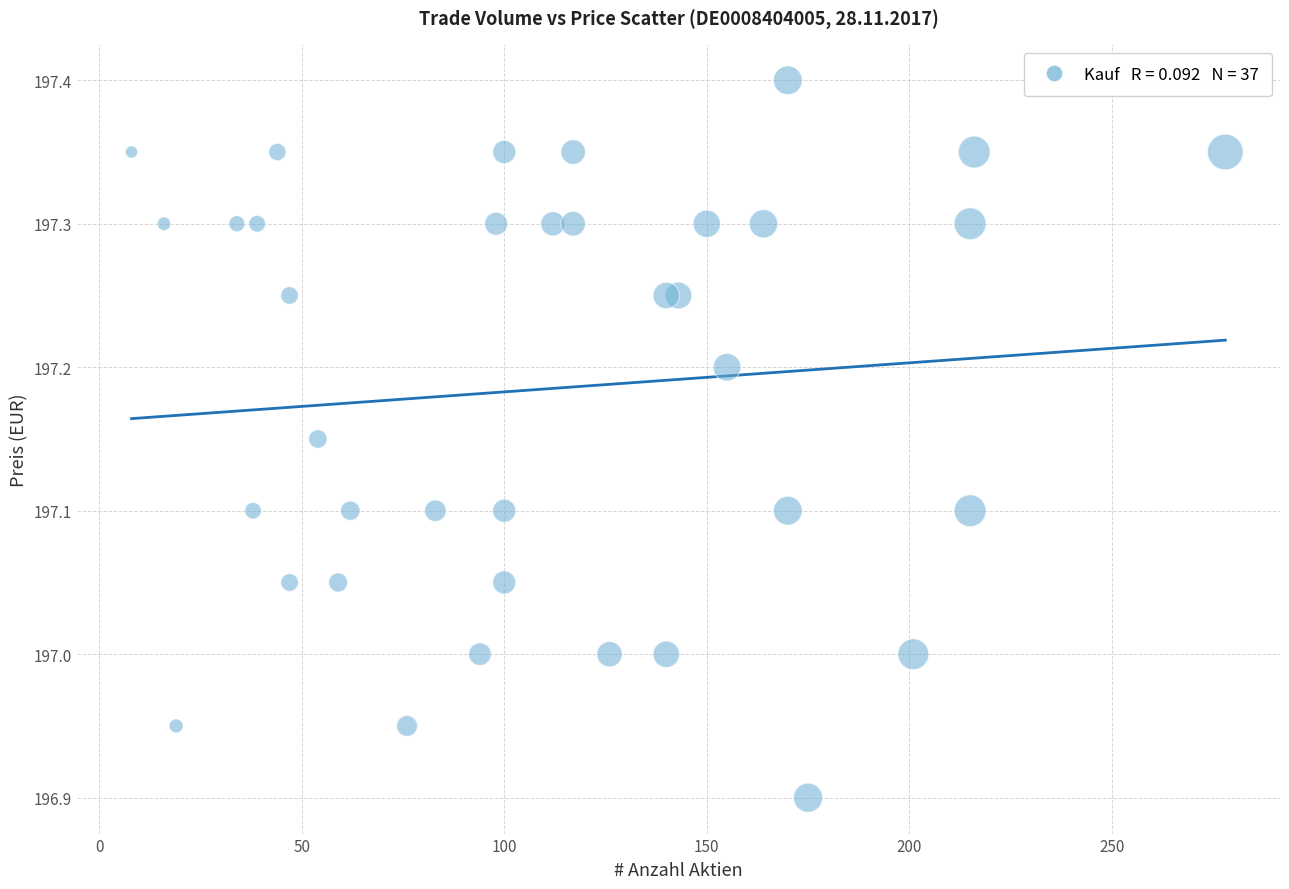

What is the range of Y values (max minus min)?

0.5